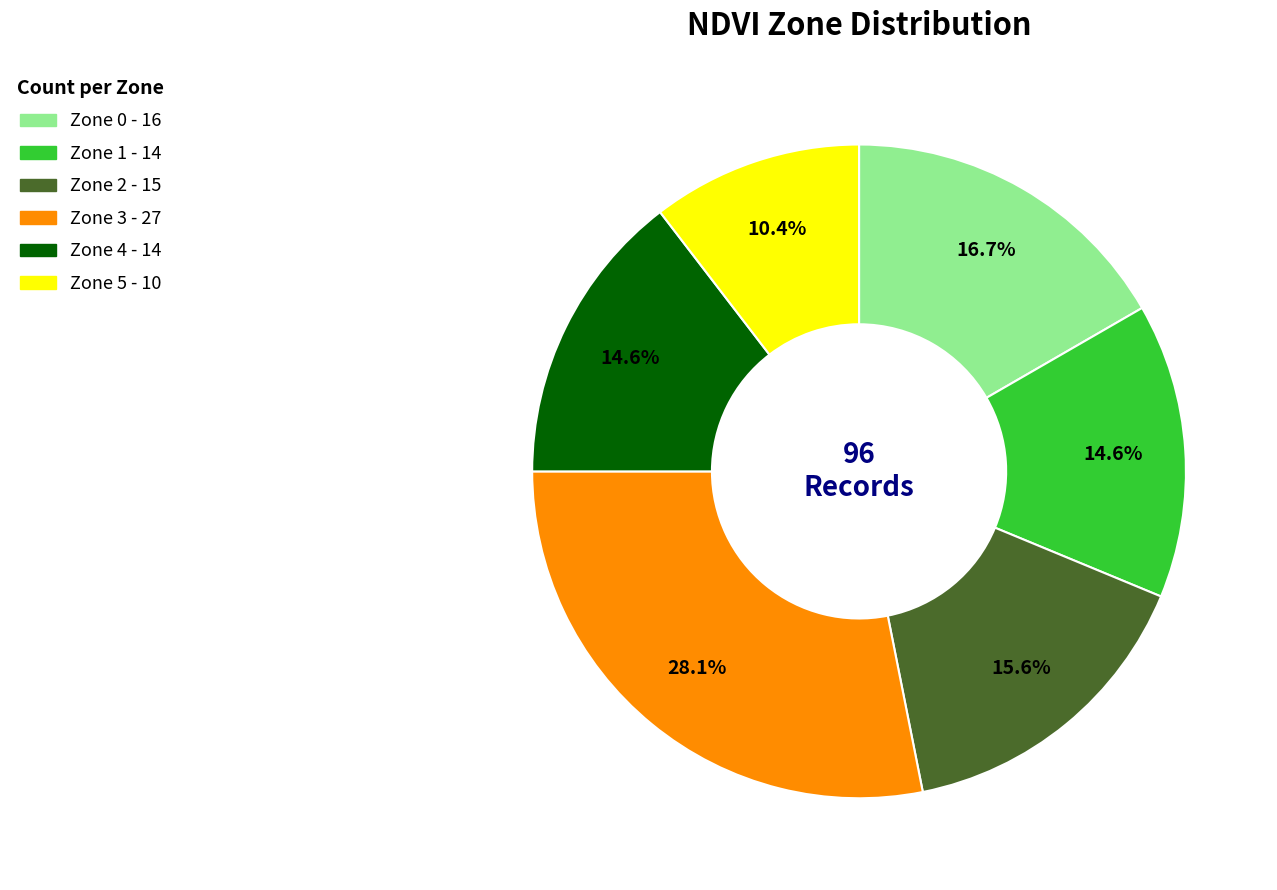

To the nearest percent, what is the combined percentage of Zone 5 and Zone 0?

27%